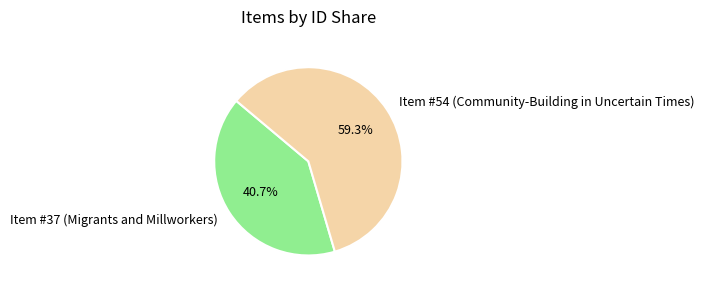

Between Item #54 (Community-Building in Uncertain Times) and Item #37 (Migrants and Millworkers), which is larger?

Item #54 (Community-Building in Uncertain Times)